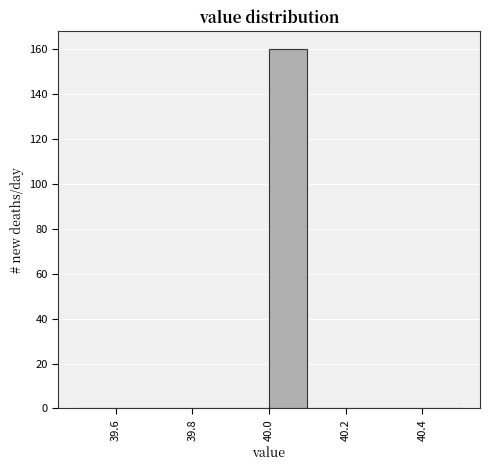

What is the height of the bar covering 40.0 to 40.1 on the x-axis? The values are not printed on the chart, so give them approximately, as read against the axis.

160